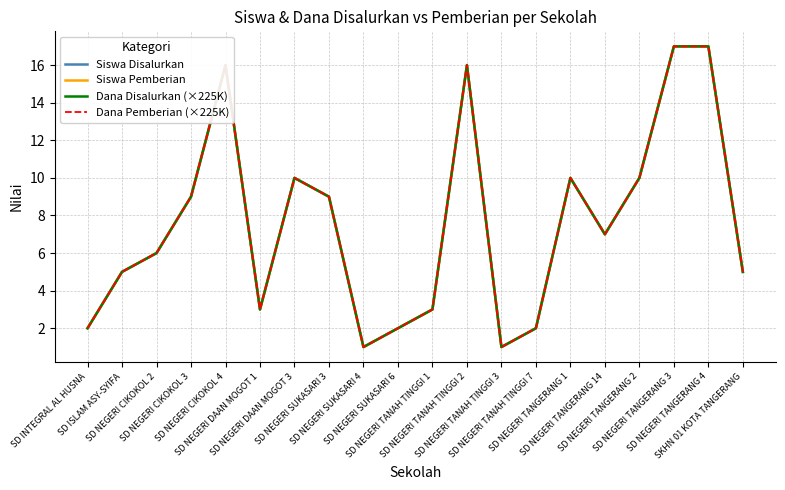

Is this an area chart (filled region under the line)?

No